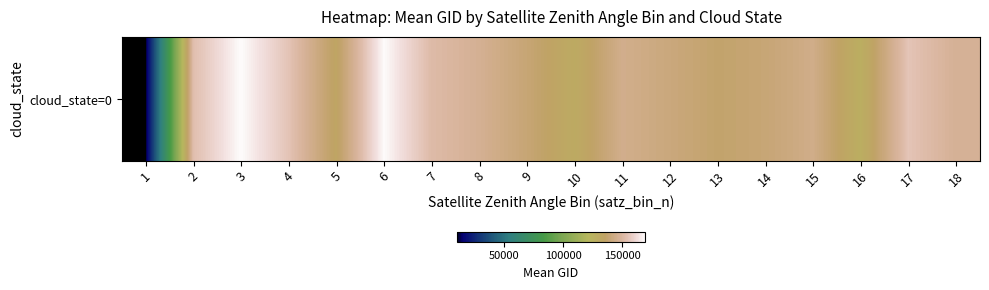

Where is the data nearest to the value 89735?

16